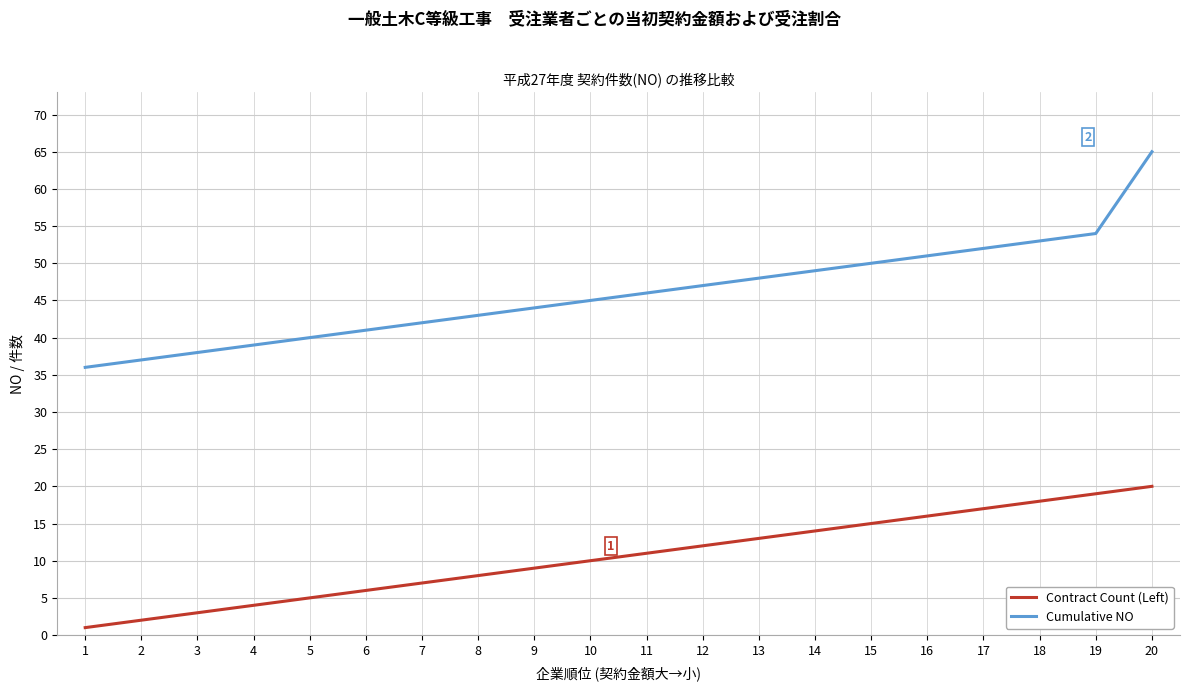

Reading left to right, transcribe all the data shown in this chart.

Contract Count (Left): 1=1	2=2	3=3	4=4	5=5	6=6	7=7	8=8	9=9	10=10	11=11	12=12	13=13	14=14	15=15	16=16	17=17	18=18	19=19	20=20
Cumulative NO: 1=36	2=37	3=38	4=39	5=40	6=41	7=42	8=43	9=44	10=45	11=46	12=47	13=48	14=49	15=50	16=51	17=52	18=53	19=54	20=65